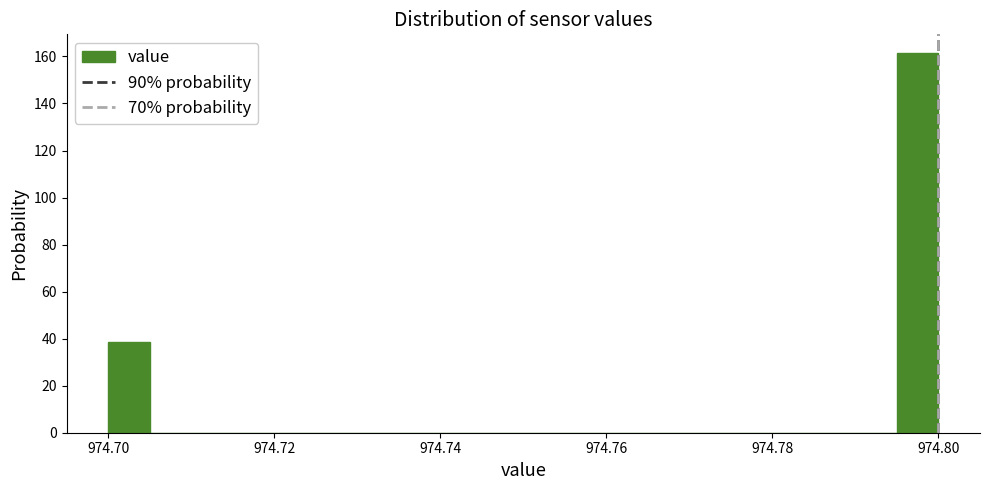

Around what value on the x-axis is the tallest bar? Give the approximate position of its centre, as read against the axis.

974.798